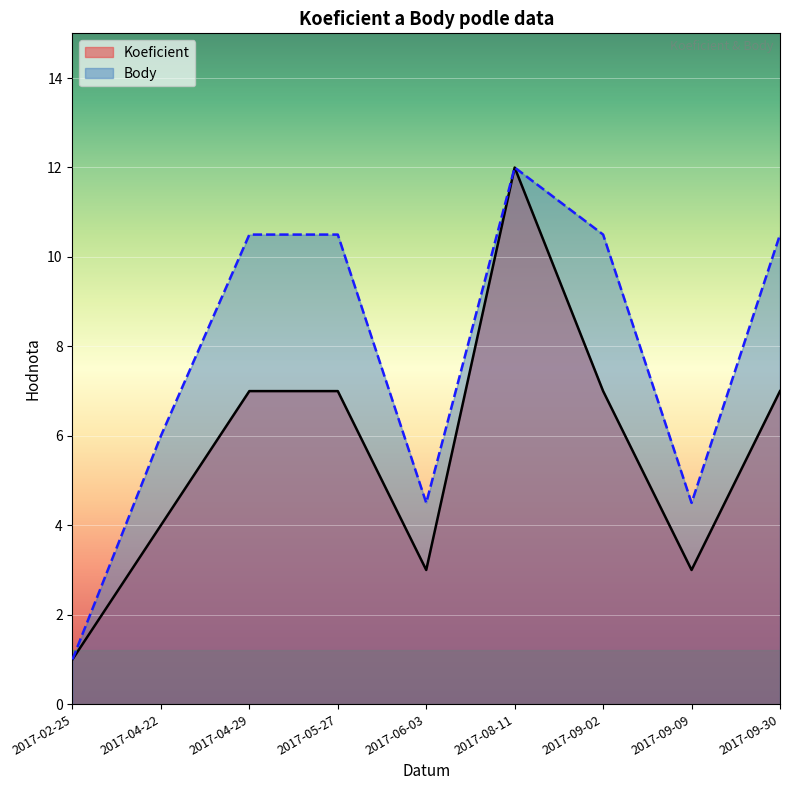

At which label does Body first exceed 10?

2017-04-29